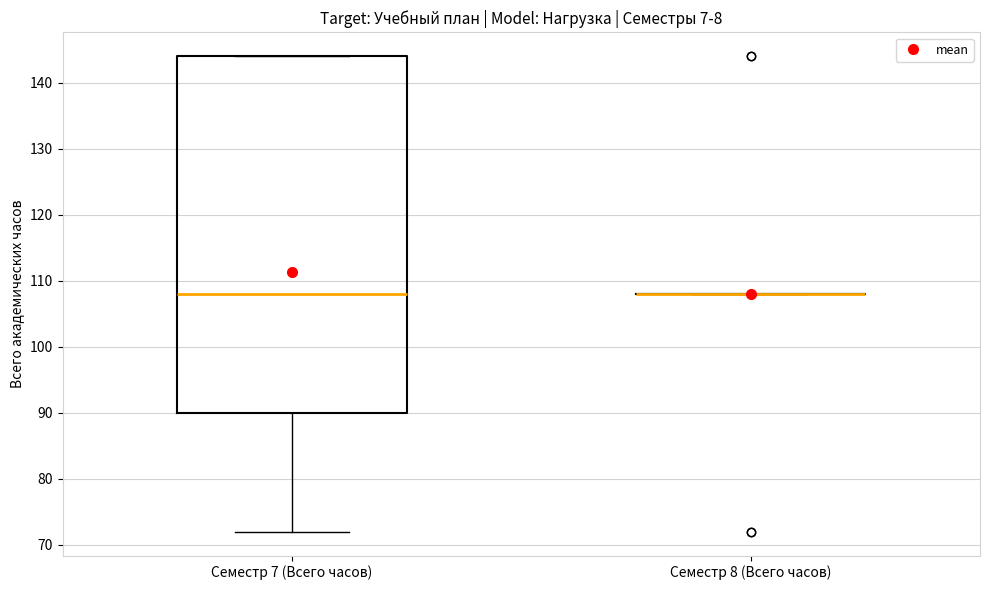

Which box is the tallest, from its lower edge to its upper edge?

Семестр 7 (Всего часов)